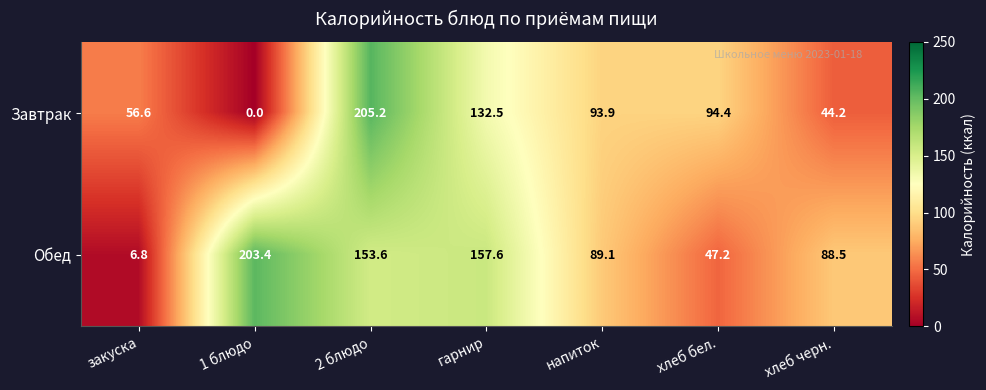

Where does the Обед series first go above 89?

1 блюдо